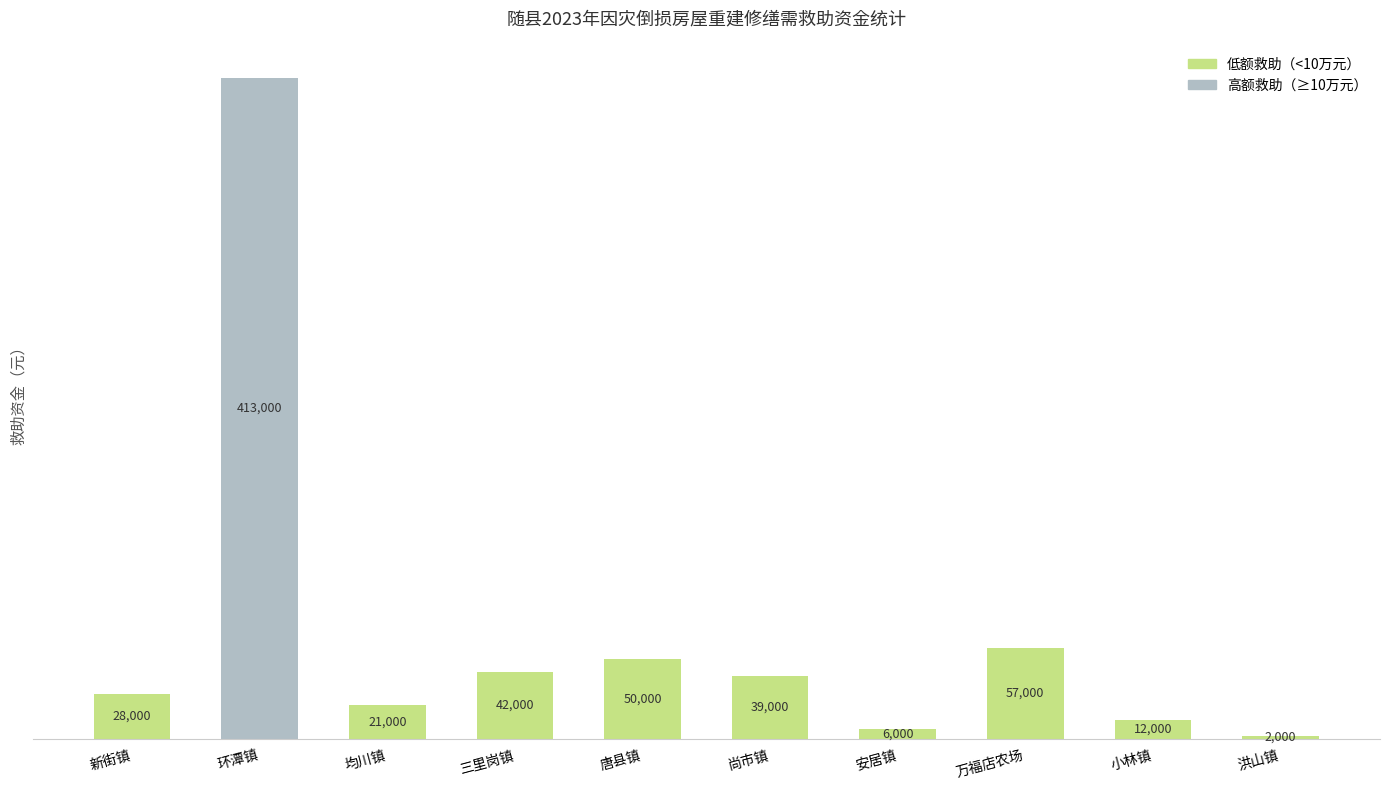

What is the difference between the maximum and minimum values?

411000